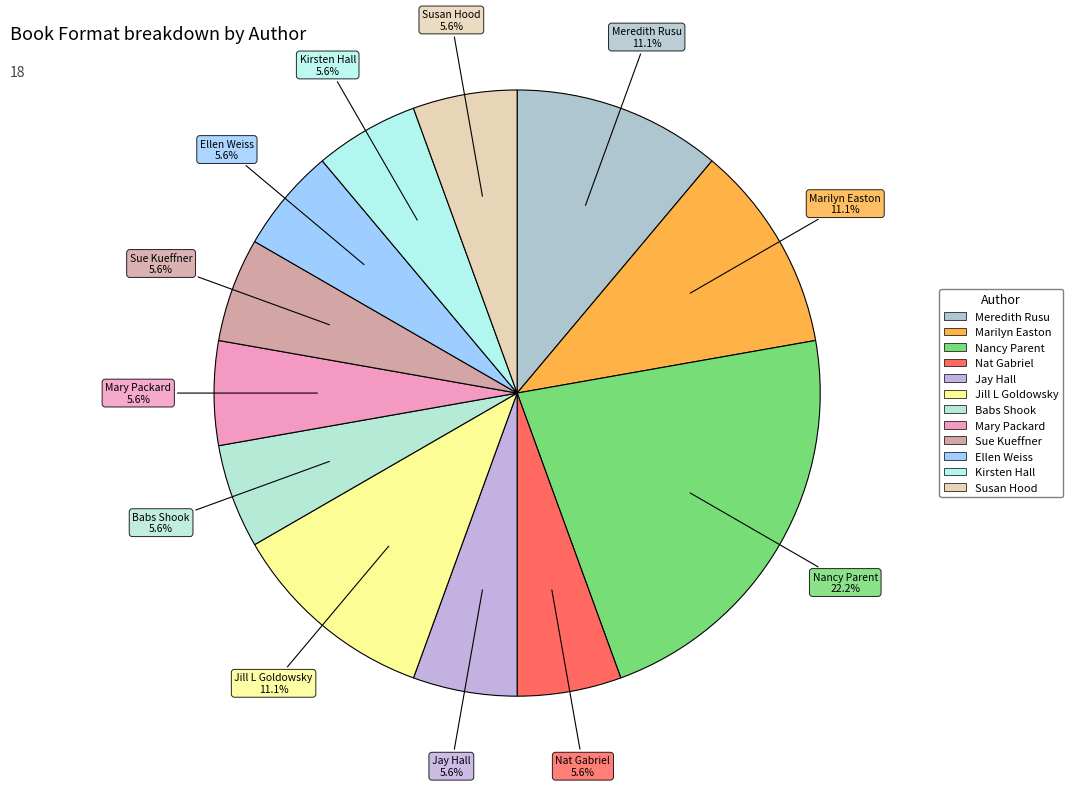

Rank the categories by value from lowest to highest.

Nat Gabriel, Jay Hall, Babs Shook, Mary Packard, Sue Kueffner, Ellen Weiss, Kirsten Hall, Susan Hood, Meredith Rusu, Marilyn Easton, Jill L Goldowsky, Nancy Parent